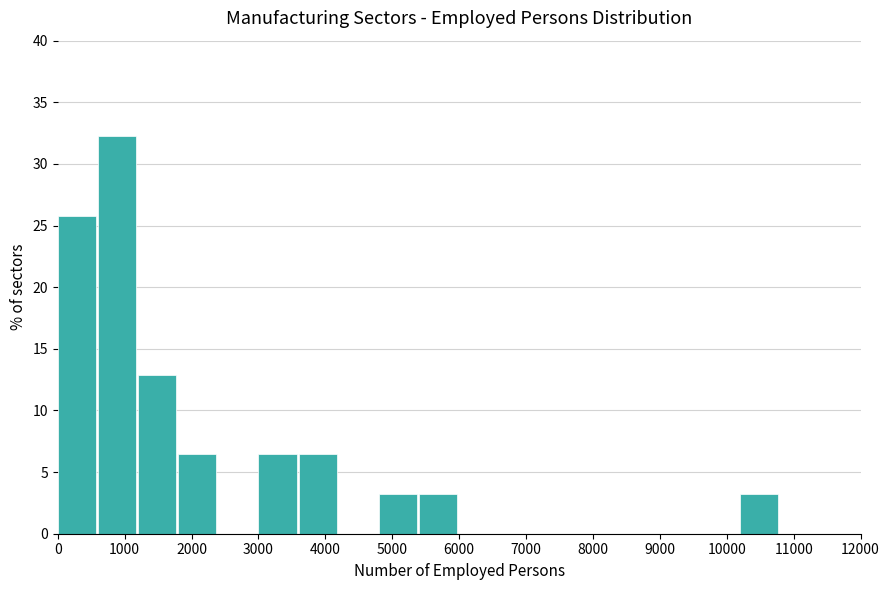

Reading left to right, transcribe this chart: for each bar, give the range it covers on the x-axis and its height. The values are not printed on the chart, so give them approximately, as read against the axis.

0 to 600: 26.0
600 to 1200: 32.5
1200 to 1800: 13.0
1800 to 2400: 6.5
2400 to 3000: 0
3000 to 3600: 6.5
3600 to 4200: 6.5
4200 to 4800: 0
4800 to 5400: 3.0
5400 to 6000: 3.0
6000 to 6600: 0
6600 to 7200: 0
7200 to 7800: 0
7800 to 8400: 0
8400 to 9000: 0
9000 to 9600: 0
9600 to 10200: 0
10200 to 10800: 3.0
10800 to 11400: 0
11400 to 12000: 0